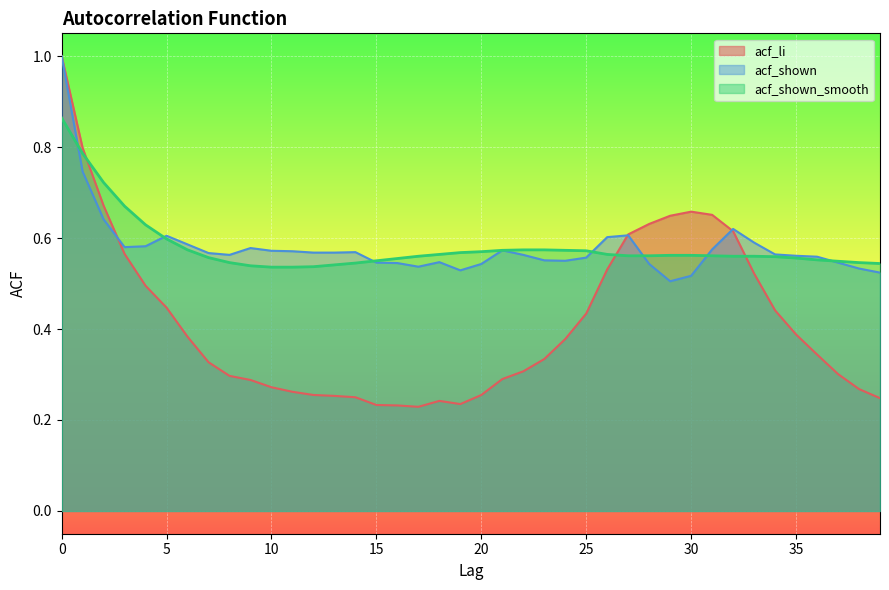

Which has a higher value, 39 or 25?

25